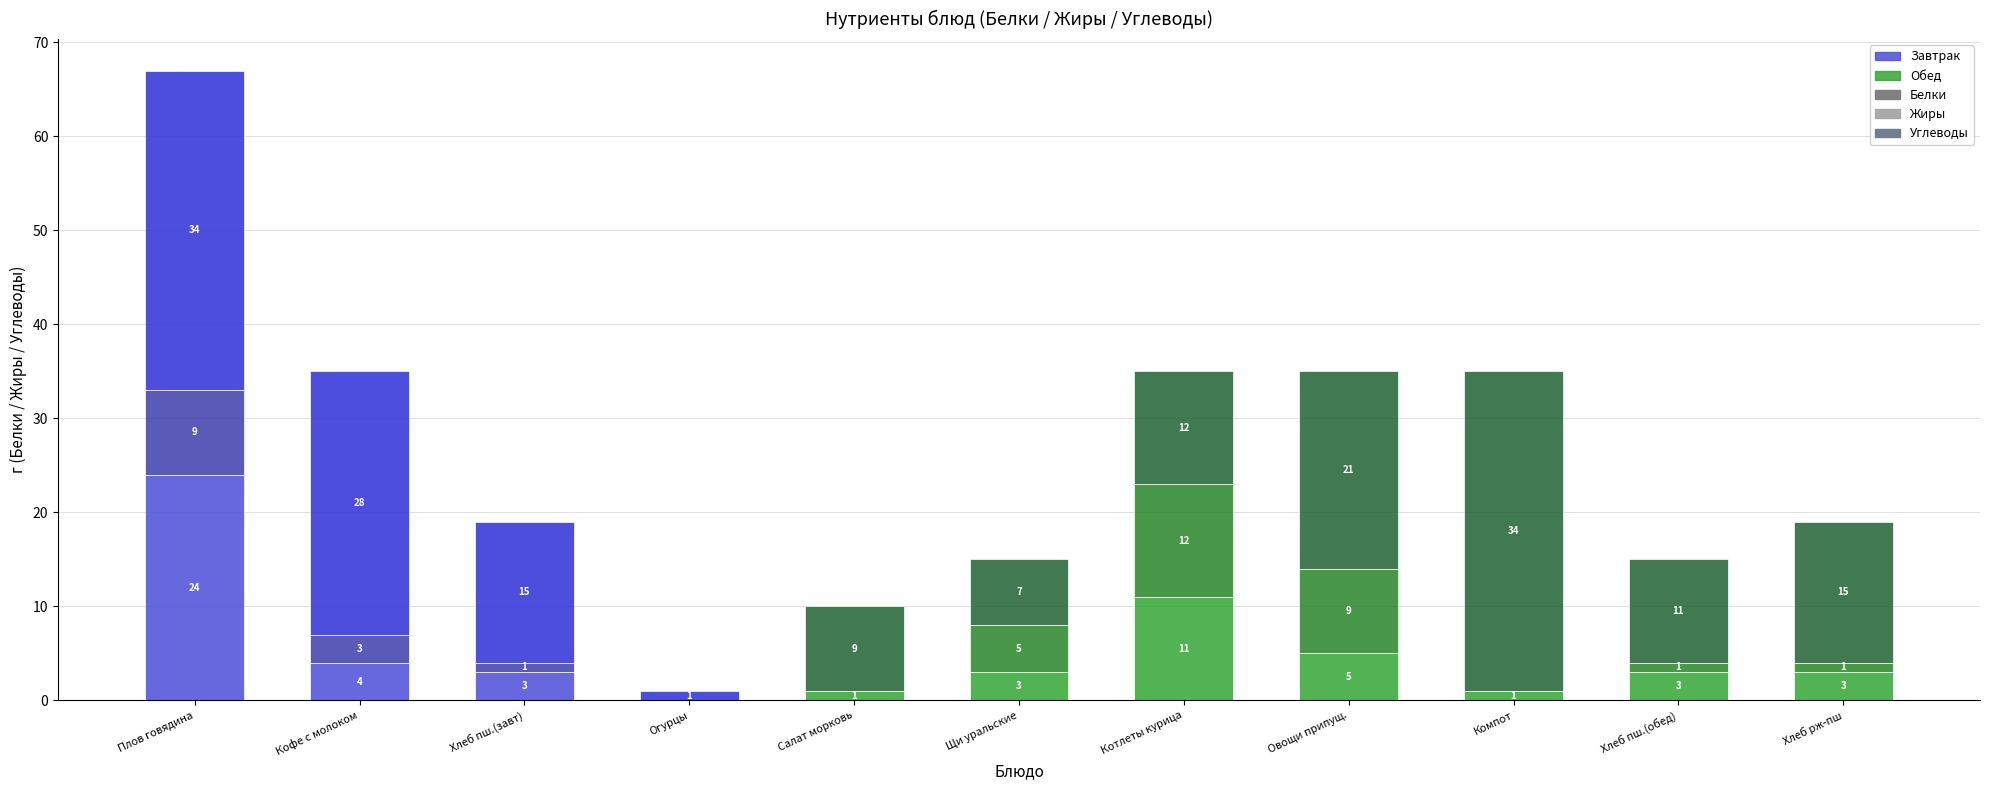

What is the sum of the Белки values at Кофе с молоком and Щи уральские?

7